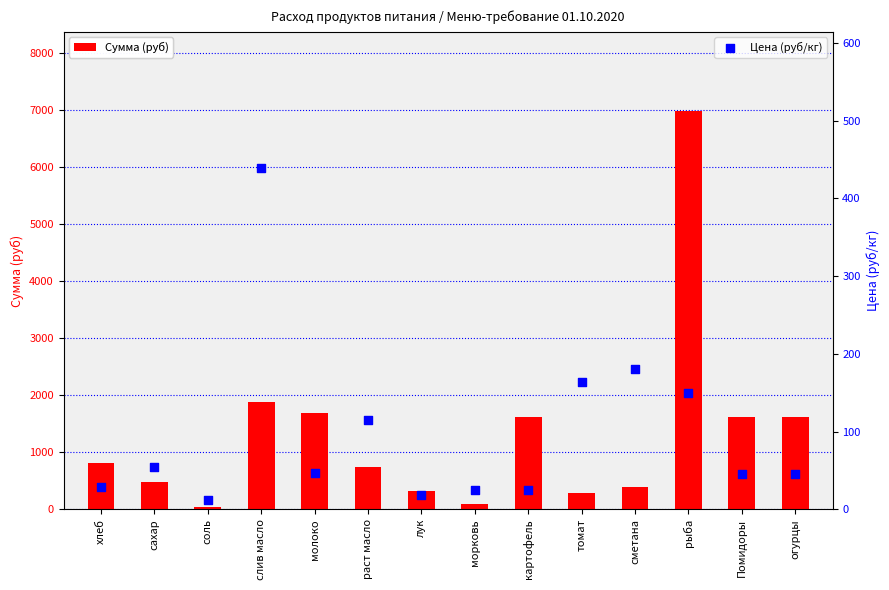

Which series reaches the maximum Y coordinate?

Сумма (руб)